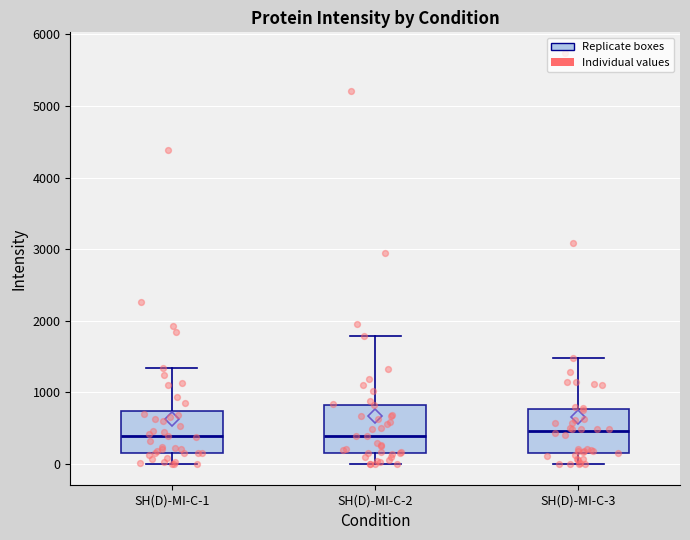

Where is the upper edge of the box for SH(D)-MI-C-1 on the y-axis? The values are not printed on the chart, so give them approximately, as read against the axis.

700